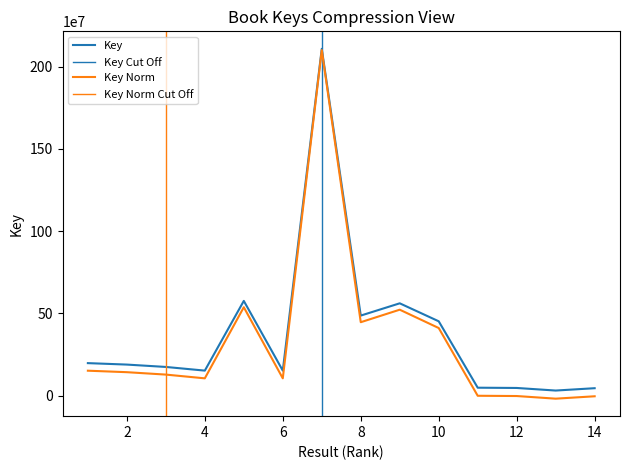

How many interior local peaks (higher than both neighbors) does the data have?

3